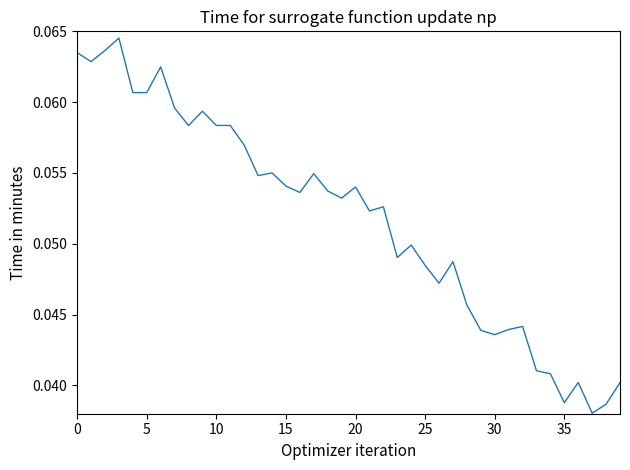

Reading right to left, transcribe all the data shown in this chart.

0.0	0.0	0.0	0.0	0.0	0.0	0.0	0.0	0.0	0.0	0.0	0.0	0.0	0.0	0.0	0.0	0.0	0.1	0.1	0.1	0.1	0.1	0.1	0.1	0.1	0.1	0.1	0.1	0.1	0.1	0.1	0.1	0.1	0.1	0.1	0.1	0.1	0.1	0.1	0.1